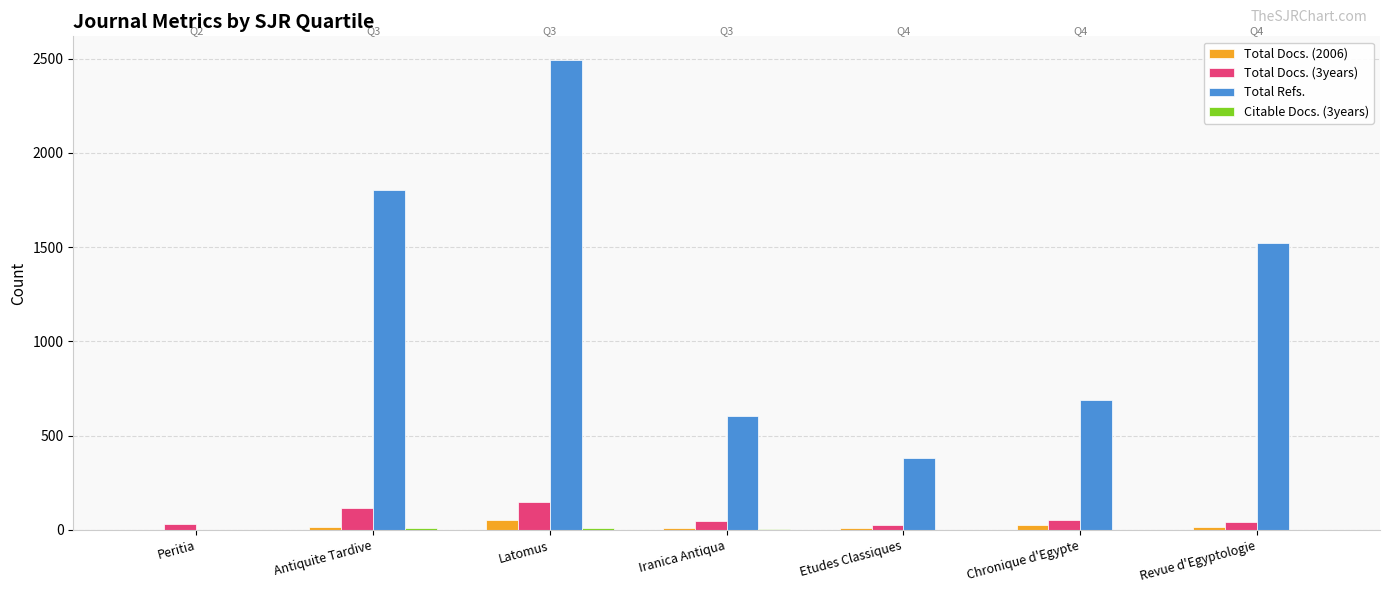

What is the greatest value displayed?

2494